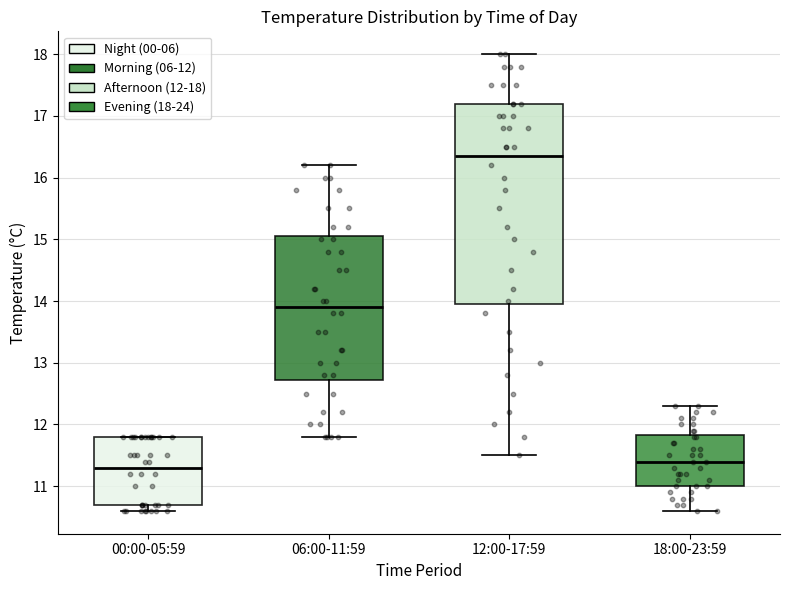

Where does the lower whisker of the box for 06:00-11:59 end on the y-axis? The values are not printed on the chart, so give them approximately, as read against the axis.

11.8